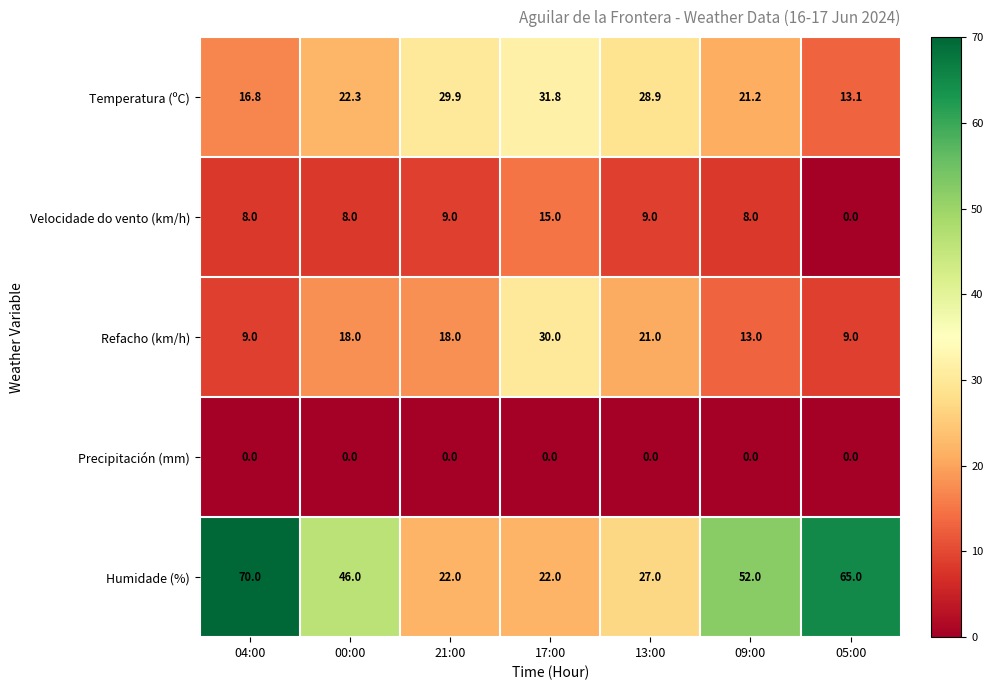

What is the difference between the highest and lowest values at 13:00?

28.9